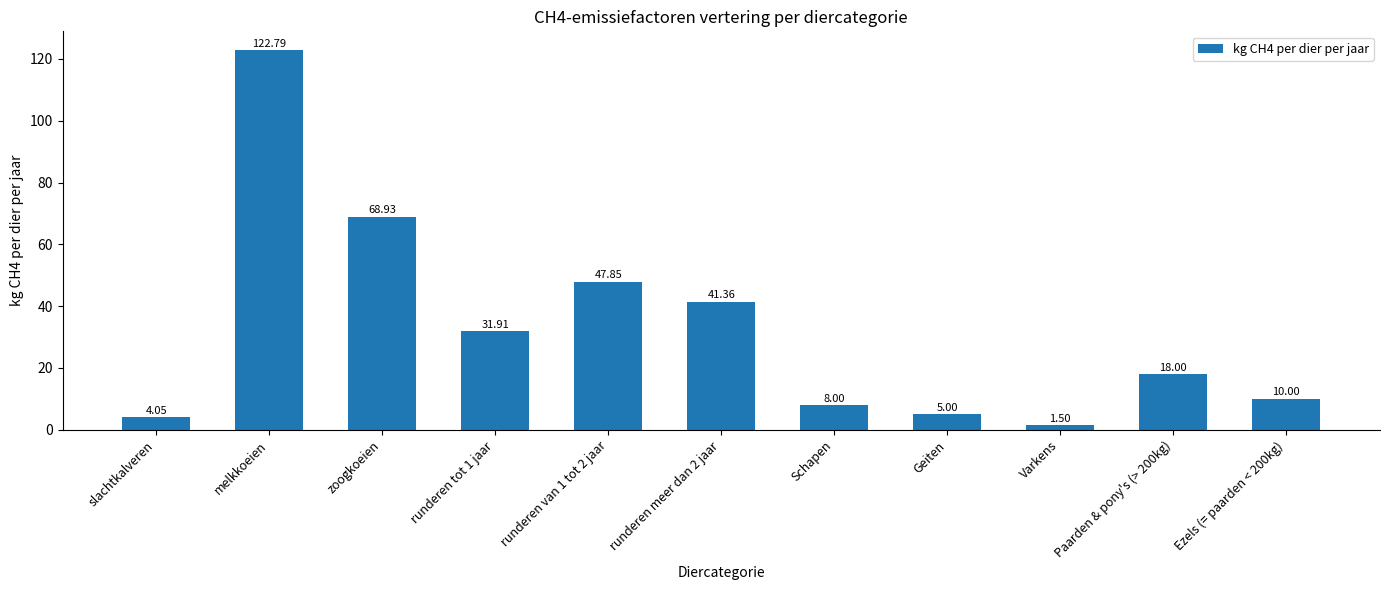

Where does the data first go above 18?

melkkoeien